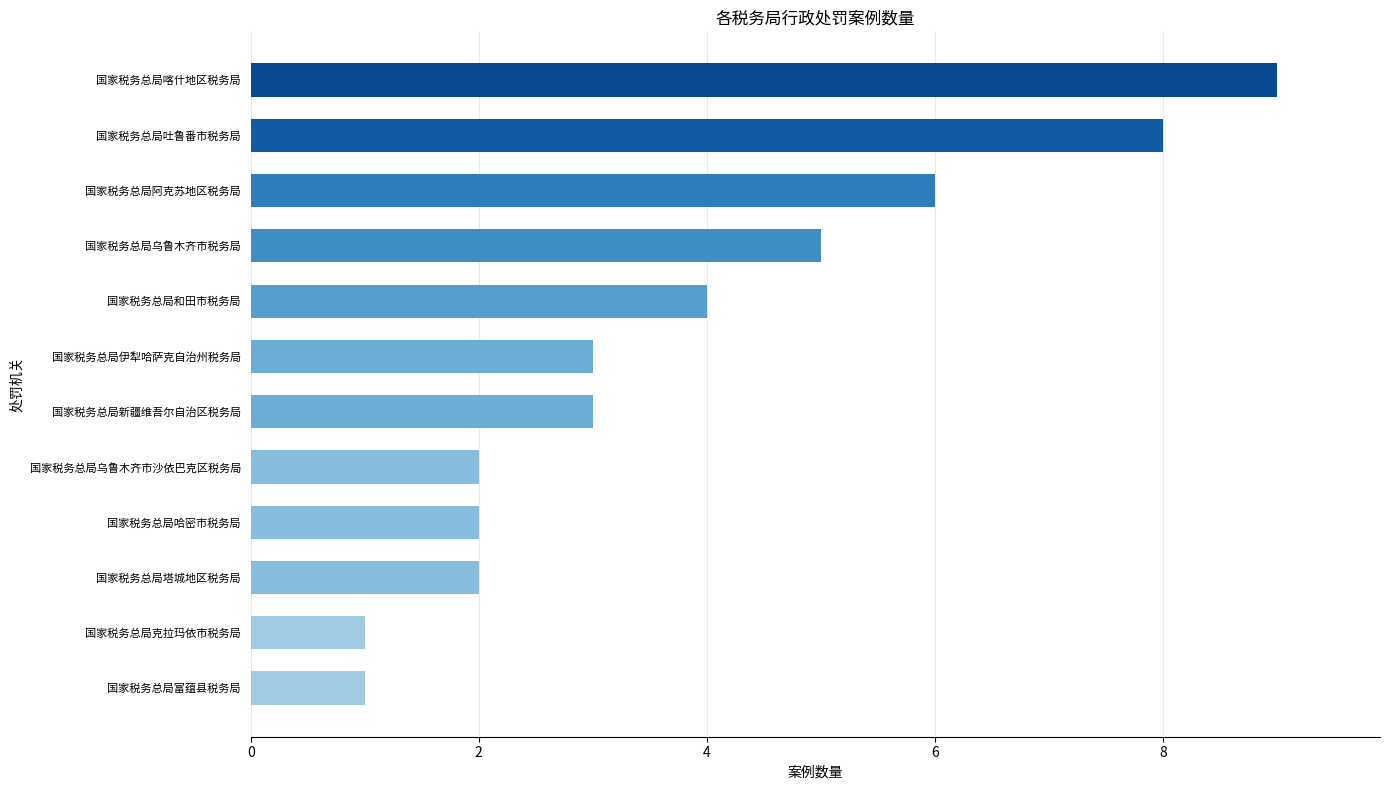

What is the maximum value shown in the chart?

9